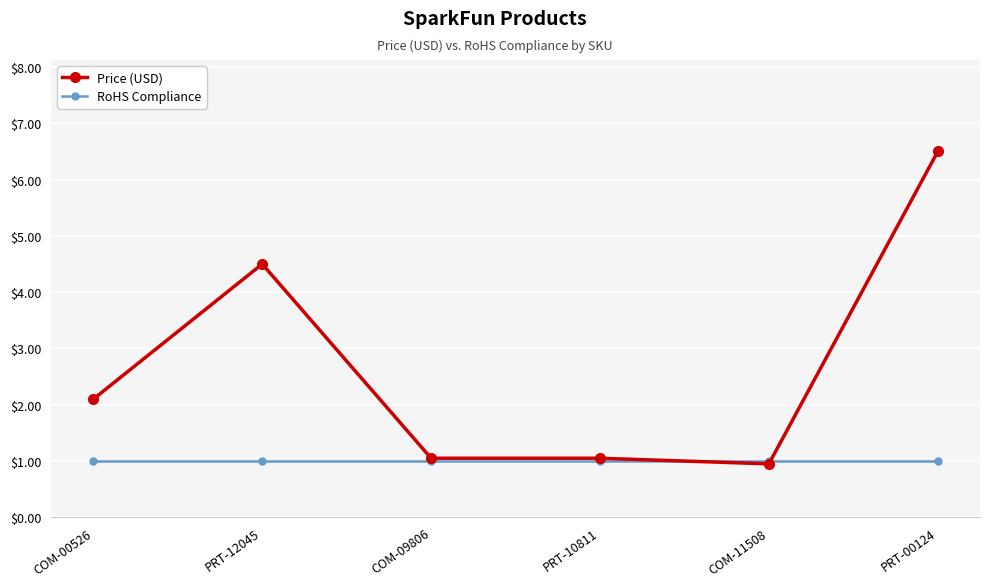

Between COM-00526 and COM-11508, which series saw the biggest shift?

Price (USD)